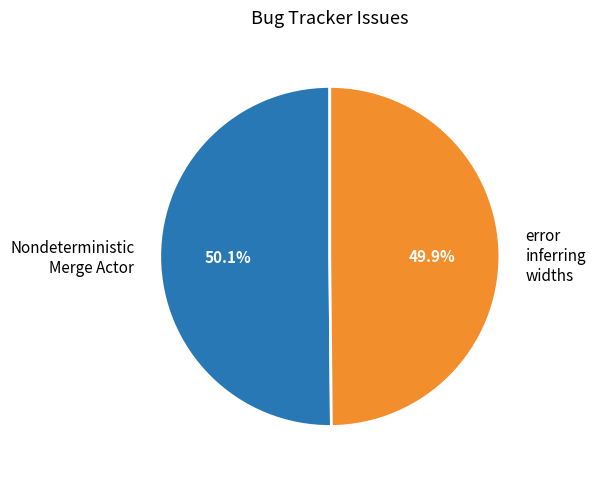

True or false: Nondeterministic Merge Actor accounts for 50% of the total.

True